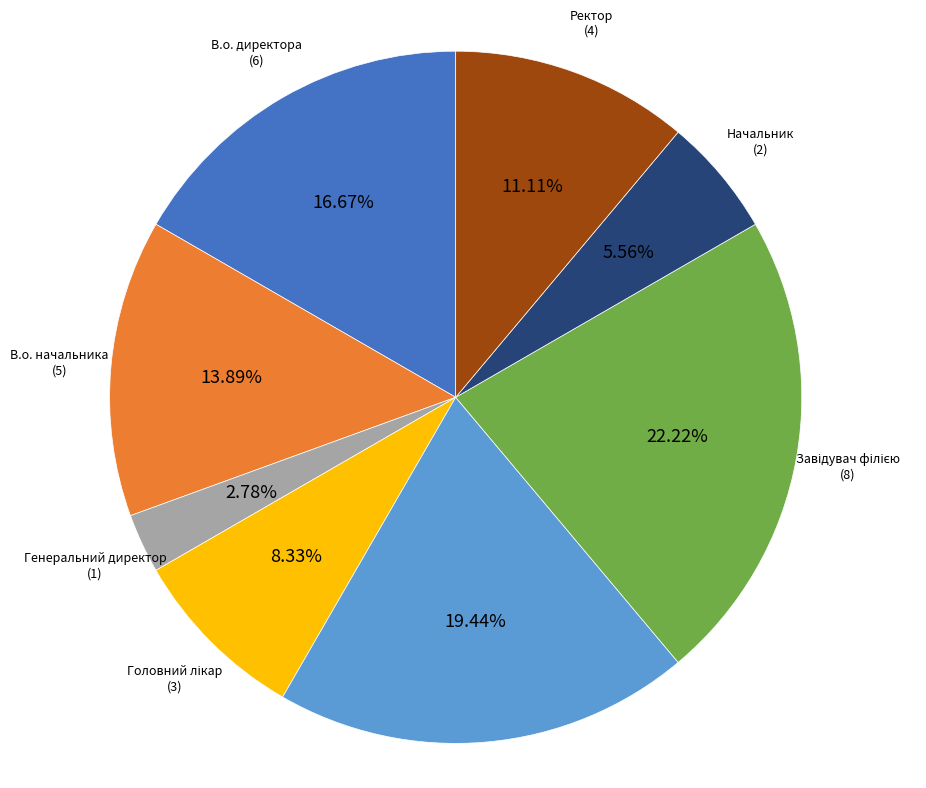

Which has a higher value, В.о. начальника or Ректор?

В.о. начальника